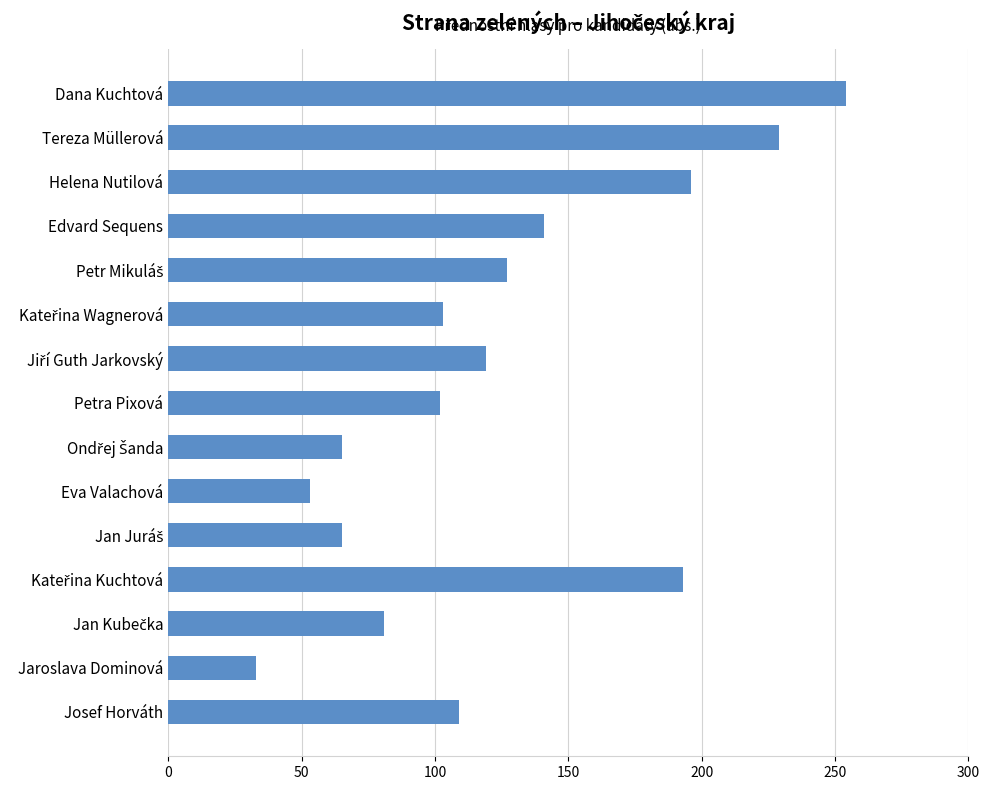

Which category has the highest value across all series?

Dana Kuchtová